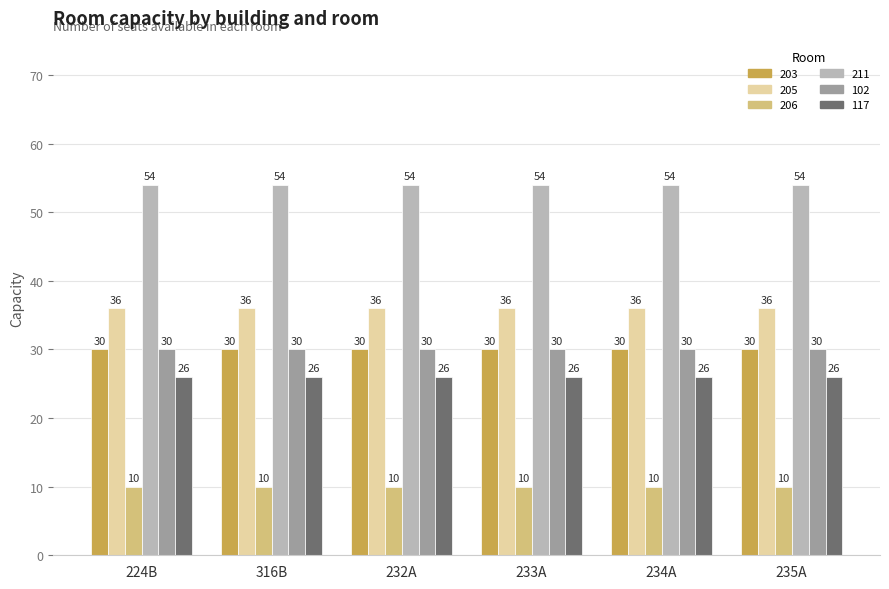

How many series are shown in this chart?

6